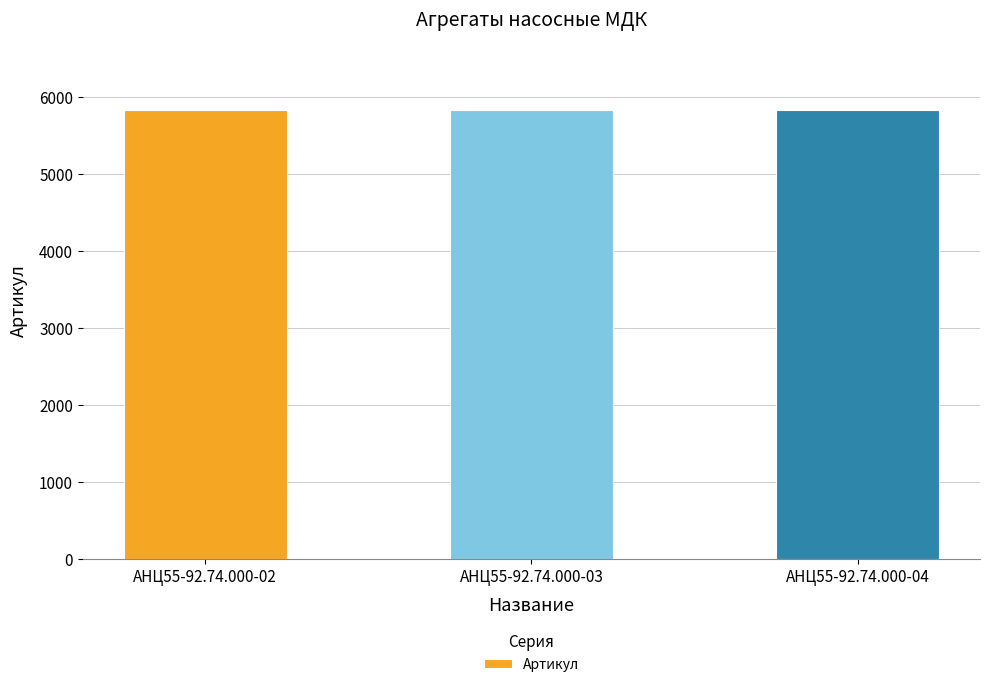

What is the difference between the maximum and minimum values?

2